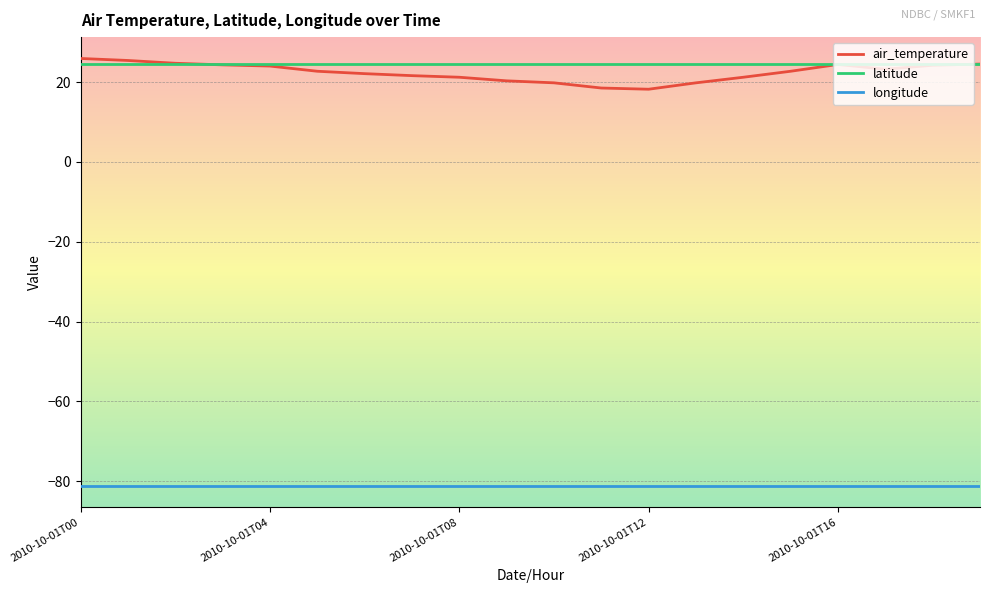

Which series has the widest spread of values?

air_temperature